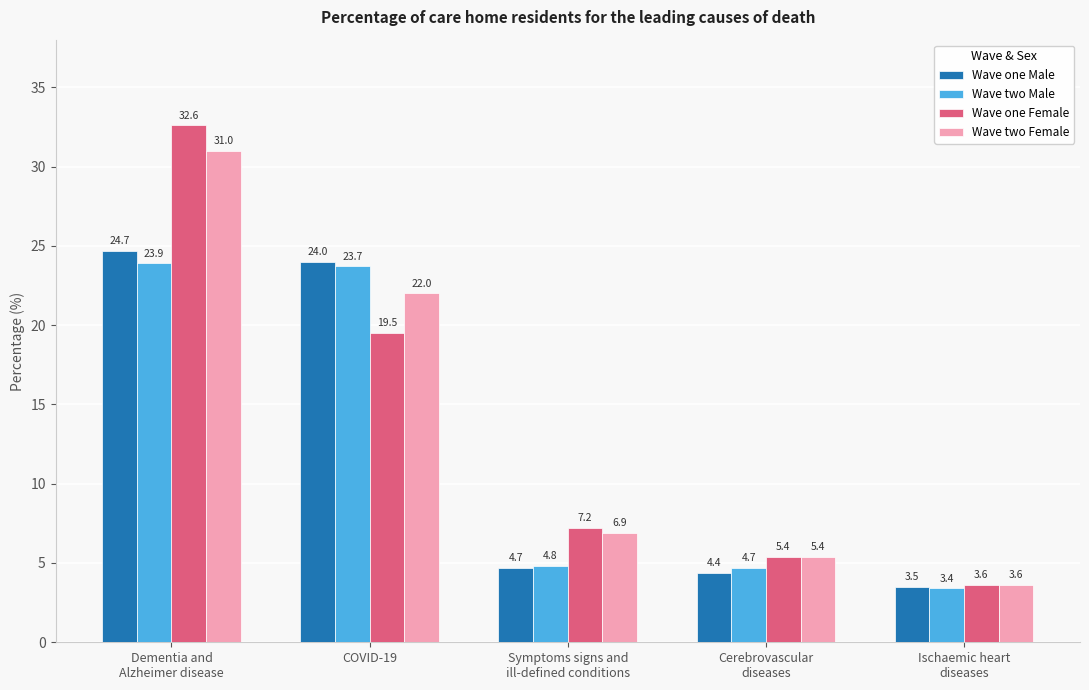

What is the label of the 1st bar from the left?

Dementia and
Alzheimer disease